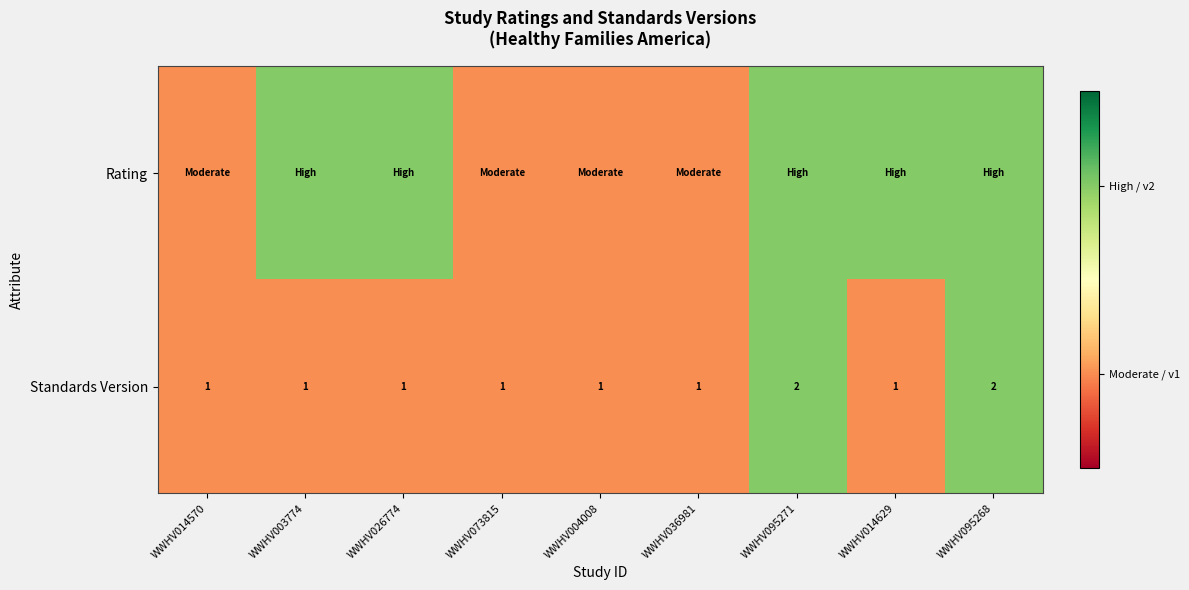

How many categories are shown in the chart?

9